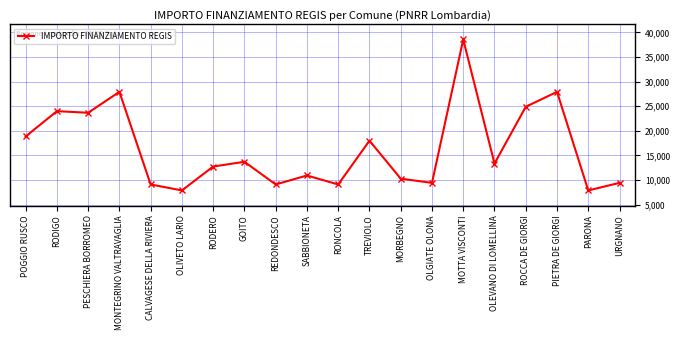

Is it true that the value at OLEVANO DI LOMELLINA is 18133?

False